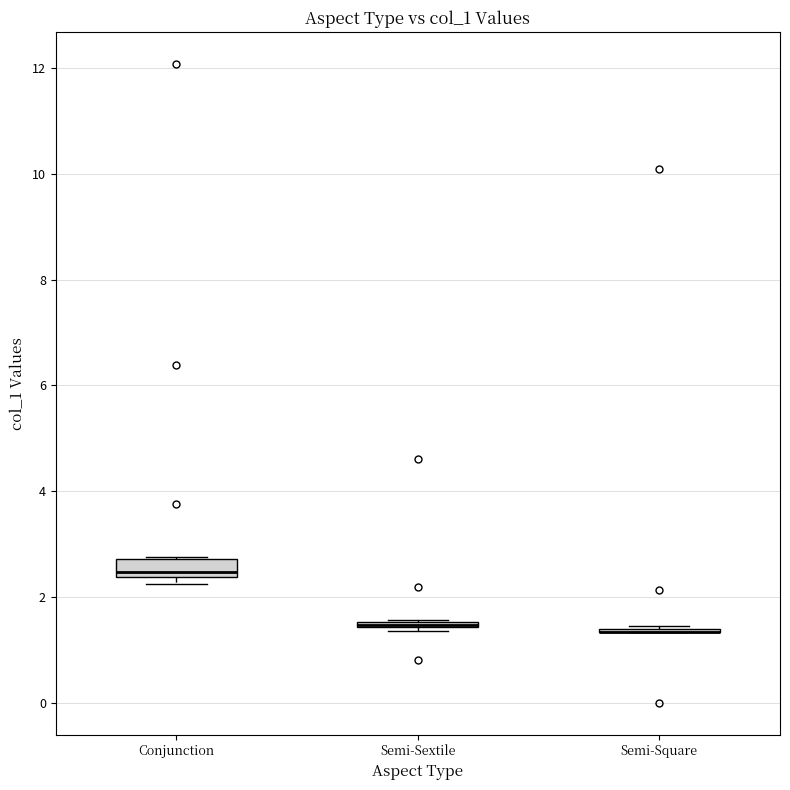

Comparing the boxes themselves (not the whiskers), which one is the tallest?

Conjunction